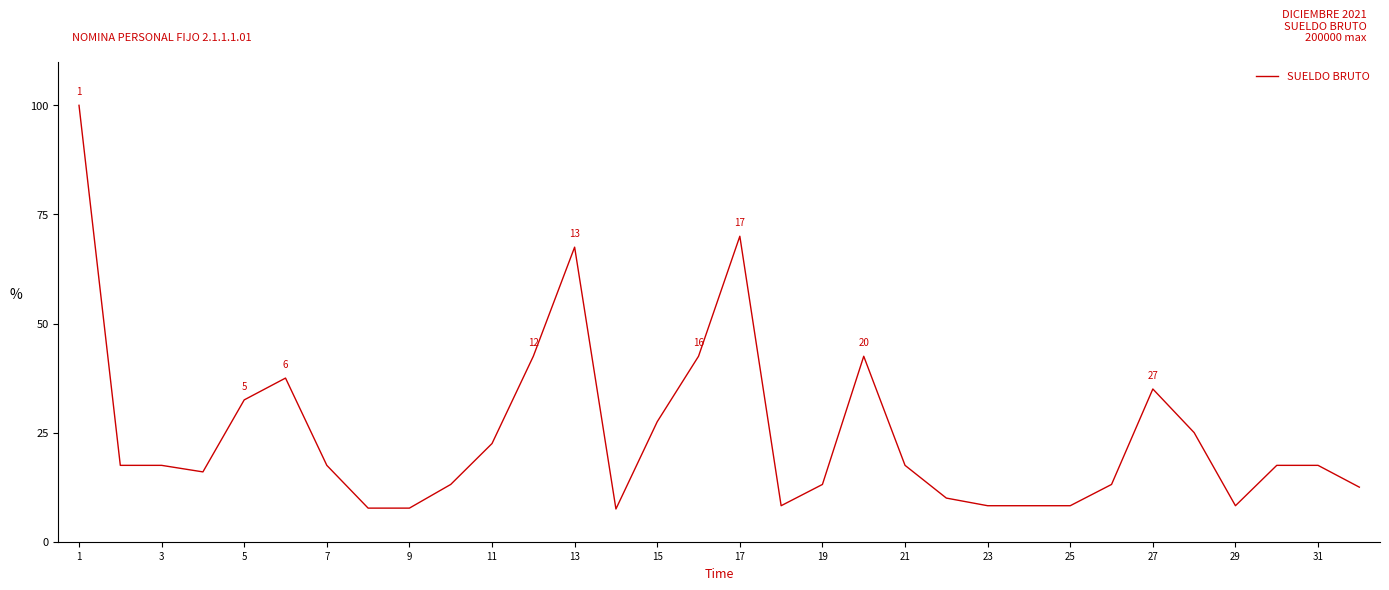

What is the minimum value shown in the chart?

7.5